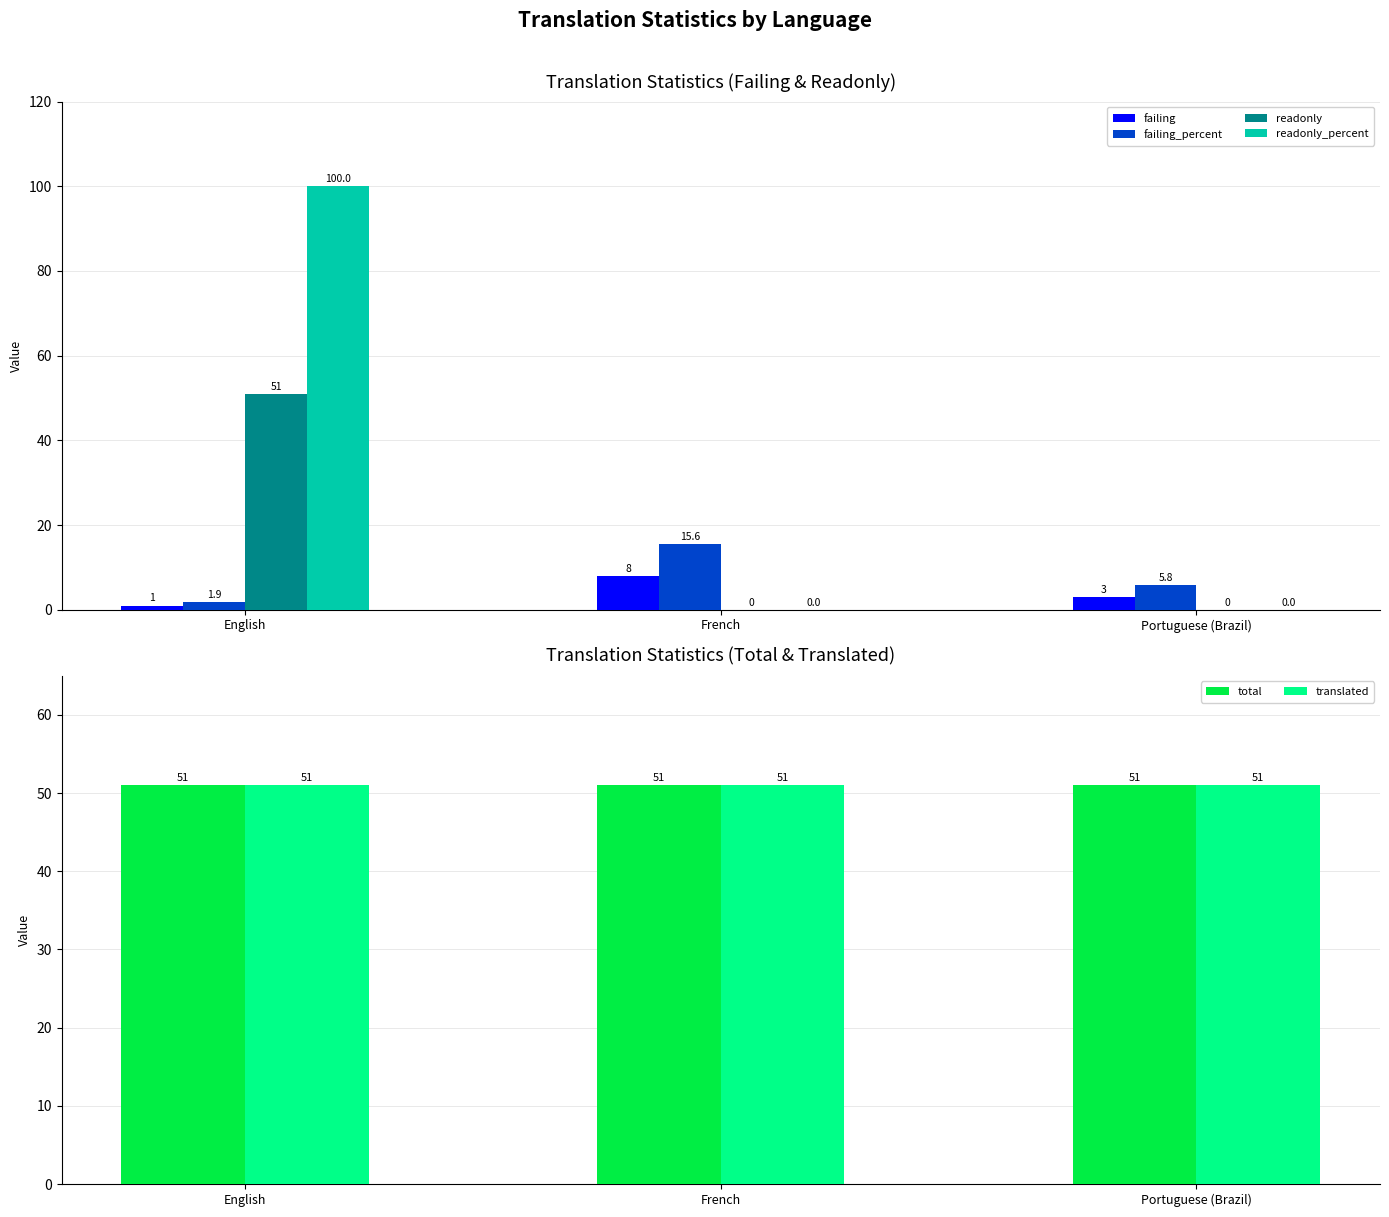

What are all the series names shown in the legend?

failing, failing_percent, readonly, readonly_percent, total, translated